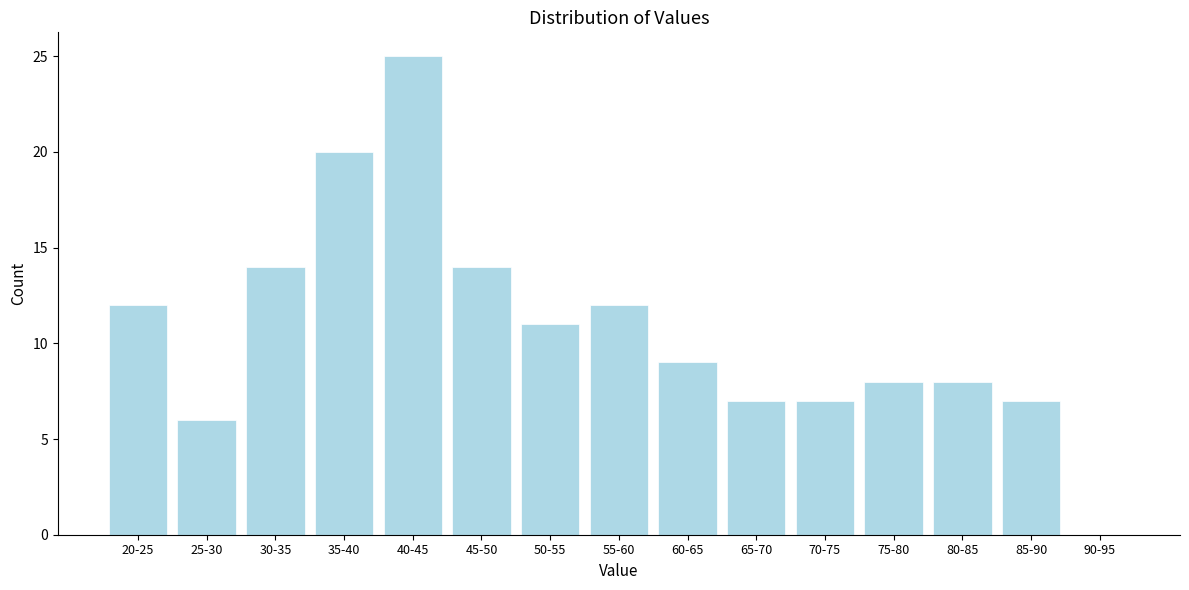

Reading left to right, transcribe all the data shown in this chart.

20-25=12	25-30=6	30-35=14	35-40=20	40-45=25	45-50=14	50-55=11	55-60=12	60-65=9	65-70=7	70-75=7	75-80=8	80-85=8	85-90=7	90-95=0